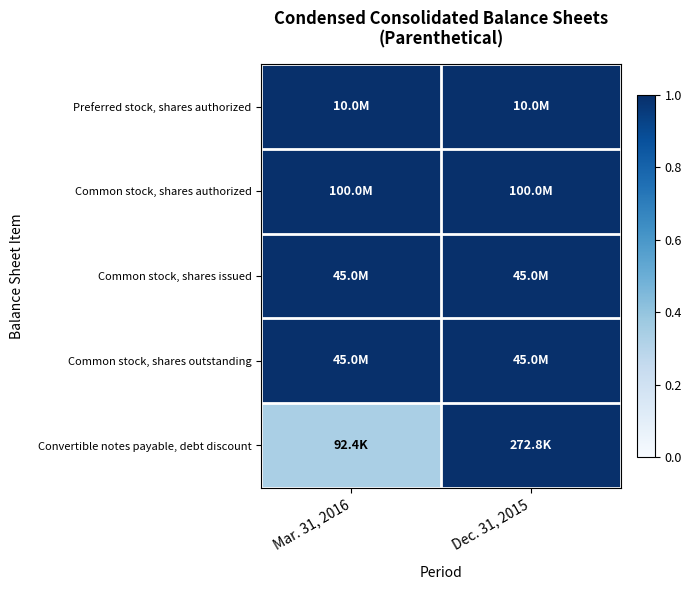

Between Mar. 31, 2016 and Dec. 31, 2015, which is larger?

Mar. 31, 2016